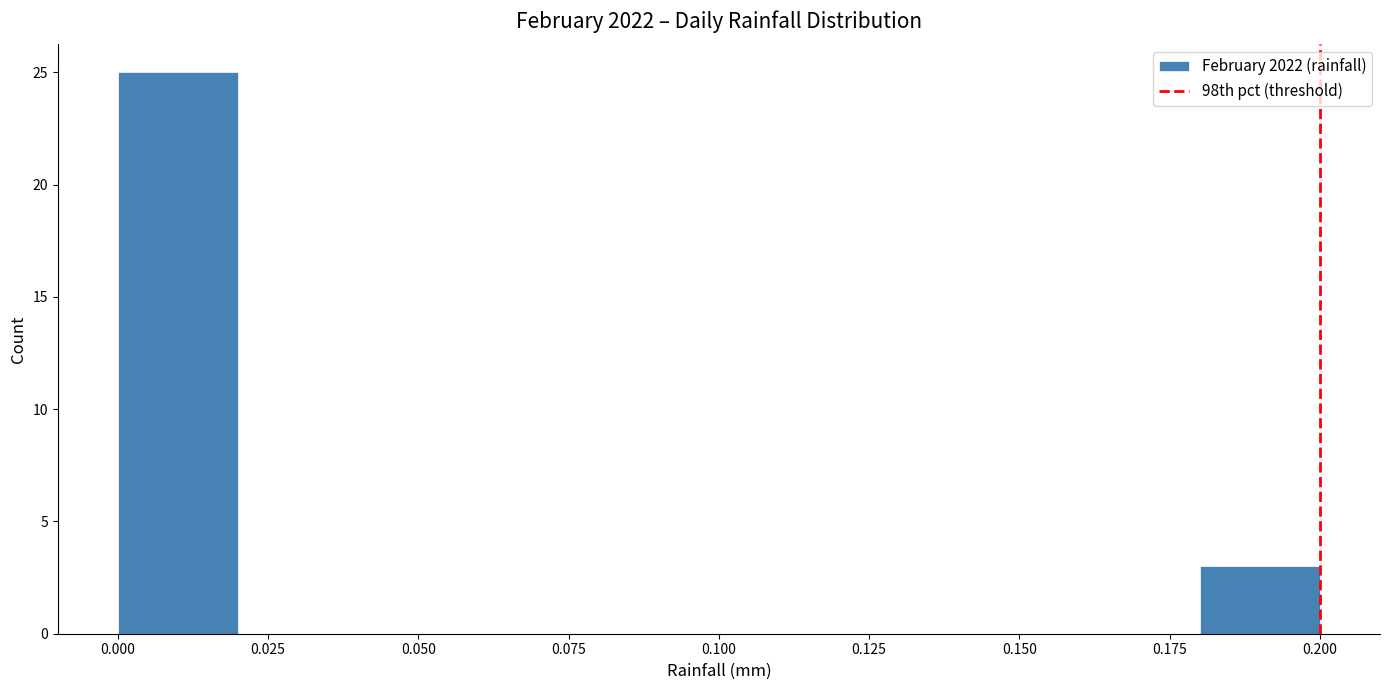

Reading left to right, list every bar in this chart as the range it spans on the x-axis followed by its height. The values are not printed on the chart, so give them approximately, as read against the axis.

0.00 to 0.02: 25
0.02 to 0.04: 0
0.04 to 0.06: 0
0.06 to 0.08: 0
0.08 to 0.10: 0
0.10 to 0.12: 0
0.12 to 0.14: 0
0.14 to 0.16: 0
0.16 to 0.18: 0
0.18 to 0.20: 3